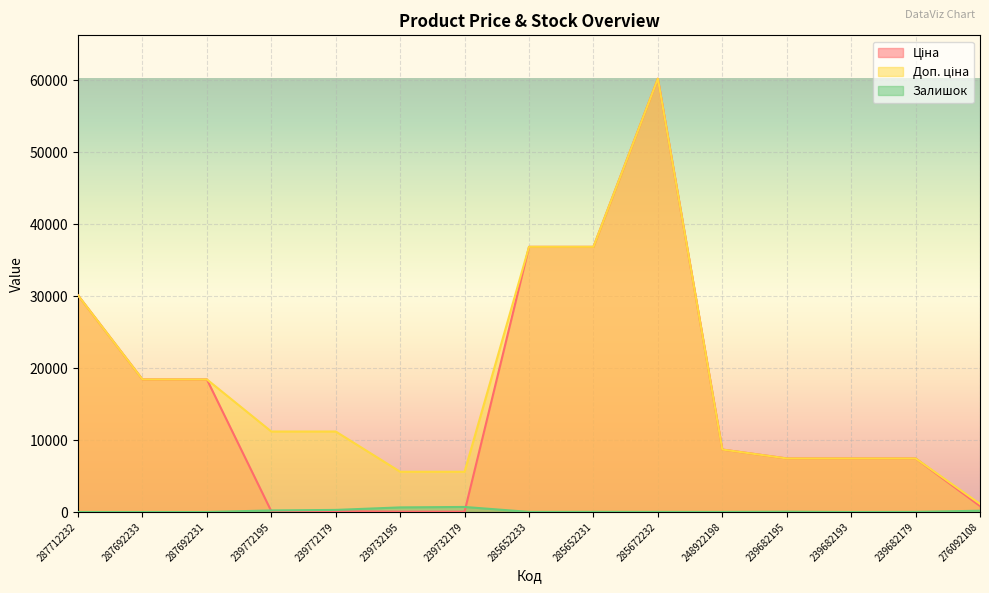

Read the Залишок value at 248922198.

11.0